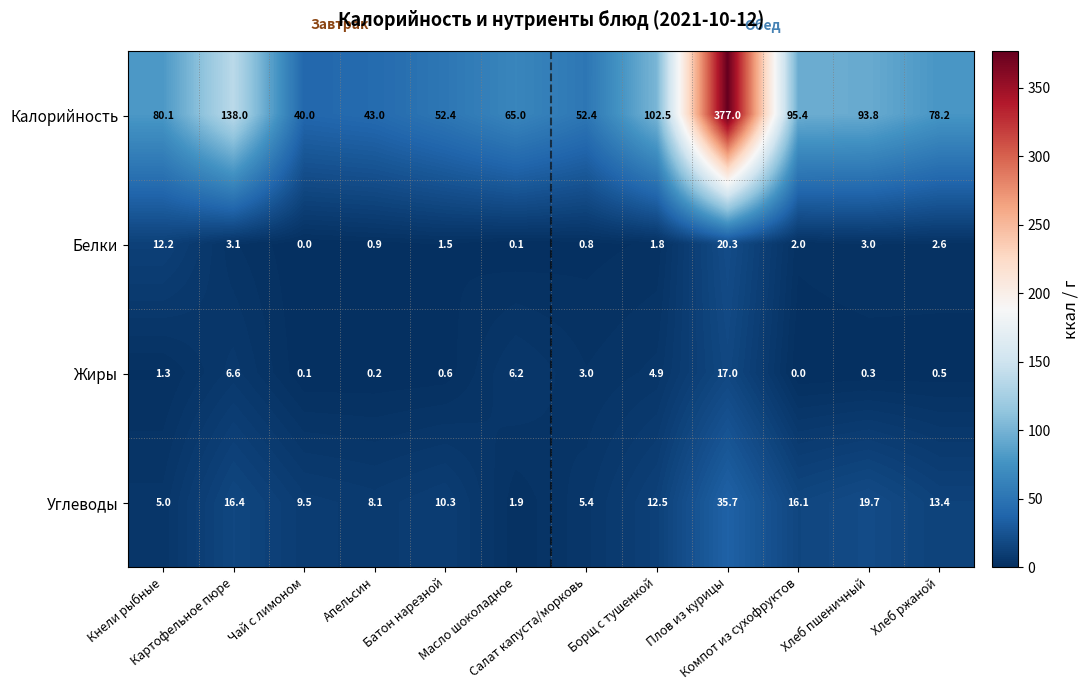

What is the average value of the Белки series?

4.0